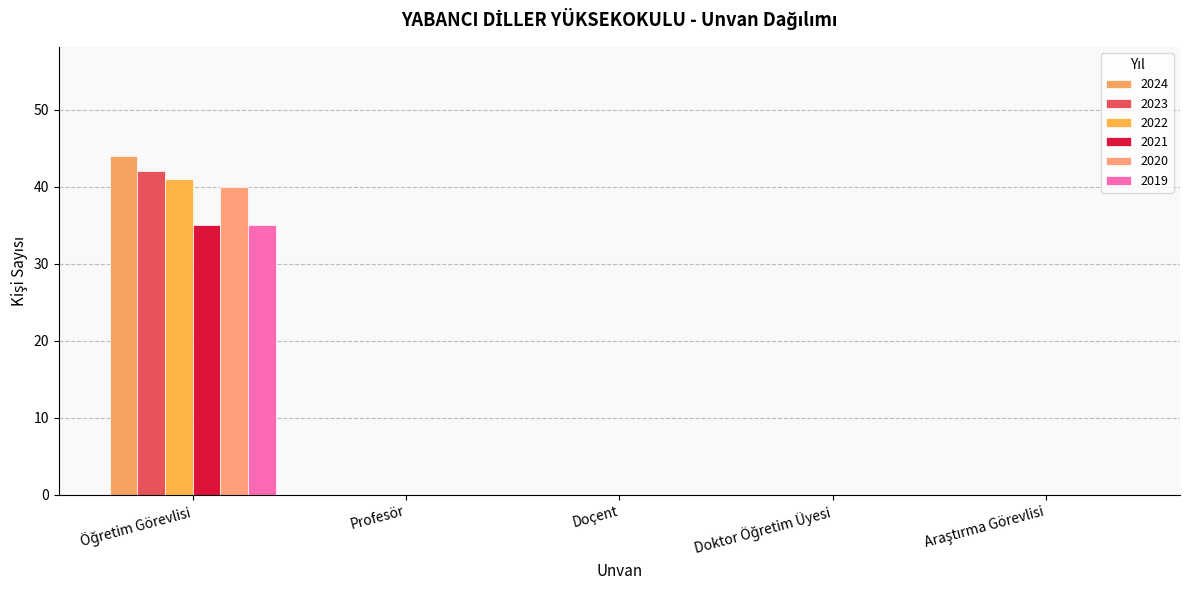

How many distinct data groups are displayed?

6